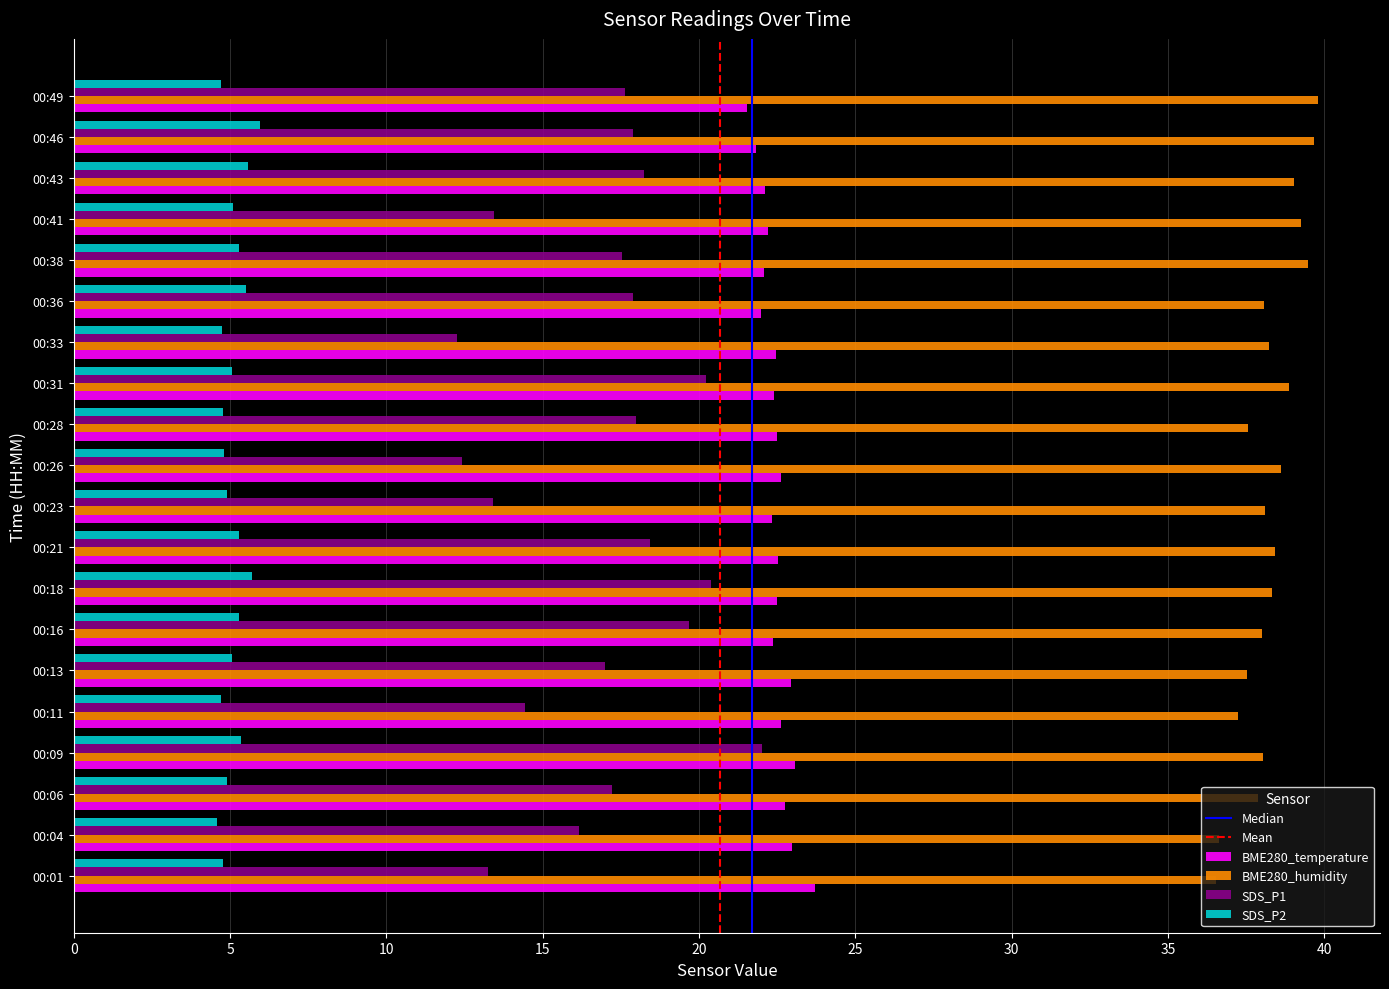

What is the greatest value displayed?

39.8